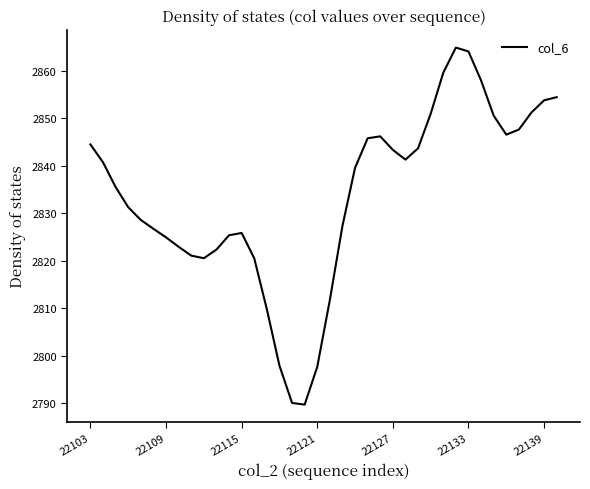

What is the minimum value shown in the chart?

2789.7